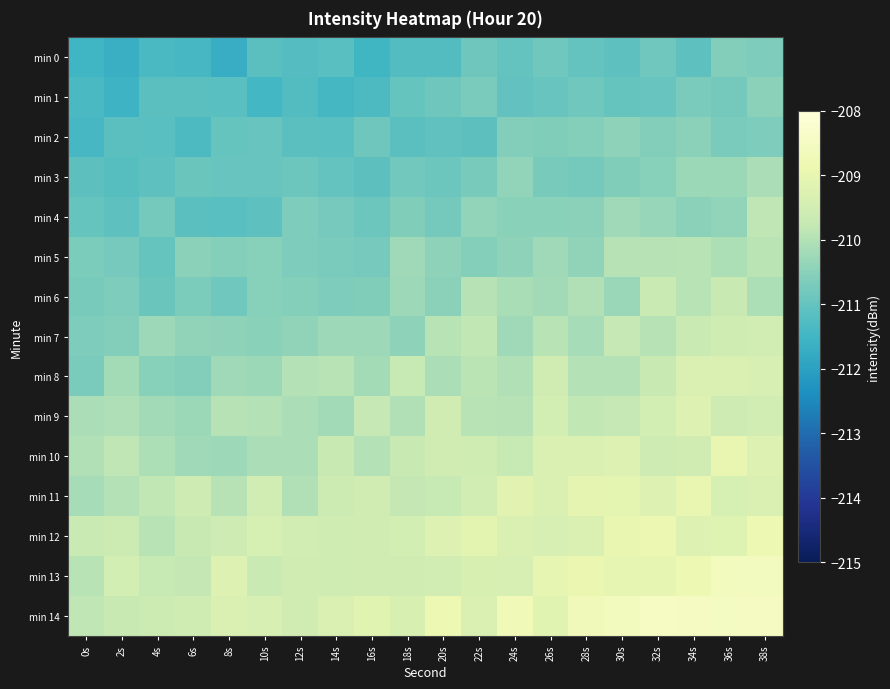

Reading right to left, what are all the values shown in this chart?

min 0: 38s=-210.6	36s=-210.6	34s=-211.1	32s=-210.8	30s=-211.1	28s=-211.0	26s=-210.8	24s=-211.0	22s=-210.9	20s=-211.2	18s=-211.2	16s=-211.5	14s=-211.1	12s=-211.2	10s=-211.1	8s=-211.7	6s=-211.4	4s=-211.4	2s=-211.7	0s=-211.5
min 1: 38s=-210.5	36s=-210.8	34s=-210.7	32s=-210.9	30s=-211.0	28s=-210.8	26s=-210.9	24s=-211.0	22s=-210.7	20s=-210.9	18s=-211.0	16s=-211.3	14s=-211.4	12s=-211.2	10s=-211.5	8s=-211.2	6s=-211.1	4s=-211.1	2s=-211.6	0s=-211.4
min 2: 38s=-210.6	36s=-210.7	34s=-210.5	32s=-210.6	30s=-210.4	28s=-210.5	26s=-210.6	24s=-210.6	22s=-211.1	20s=-211.0	18s=-211.1	16s=-210.9	14s=-211.1	12s=-211.1	10s=-210.9	8s=-211.0	6s=-211.3	4s=-211.1	2s=-211.1	0s=-211.4
min 3: 38s=-210.1	36s=-210.3	34s=-210.3	32s=-210.5	30s=-210.6	28s=-210.8	26s=-210.7	24s=-210.4	22s=-210.7	20s=-210.9	18s=-210.8	16s=-211.1	14s=-211.0	12s=-210.9	10s=-210.9	8s=-210.9	6s=-210.9	4s=-211.1	2s=-211.2	0s=-211.1
min 4: 38s=-209.8	36s=-210.4	34s=-210.5	32s=-210.4	30s=-210.2	28s=-210.5	26s=-210.5	24s=-210.5	22s=-210.4	20s=-210.8	18s=-210.6	16s=-210.9	14s=-210.7	12s=-210.6	10s=-211.1	8s=-211.2	6s=-211.1	4s=-210.8	2s=-211.1	0s=-211.0
min 5: 38s=-209.9	36s=-210.1	34s=-209.9	32s=-210.0	30s=-210.0	28s=-210.4	26s=-210.2	24s=-210.4	22s=-210.5	20s=-210.4	18s=-210.2	16s=-210.8	14s=-210.7	12s=-210.6	10s=-210.5	8s=-210.6	6s=-210.5	4s=-211.0	2s=-210.7	0s=-210.7
min 6: 38s=-210.1	36s=-209.7	34s=-209.9	32s=-209.7	30s=-210.3	28s=-210.0	26s=-210.2	24s=-210.1	22s=-210.0	20s=-210.5	18s=-210.3	16s=-210.6	14s=-210.6	12s=-210.6	10s=-210.5	8s=-210.8	6s=-210.7	4s=-210.9	2s=-210.6	0s=-210.7
min 7: 38s=-209.5	36s=-209.6	34s=-209.7	32s=-209.9	30s=-209.8	28s=-210.2	26s=-209.9	24s=-210.2	22s=-209.8	20s=-209.9	18s=-210.5	16s=-210.3	14s=-210.3	12s=-210.4	10s=-210.5	8s=-210.4	6s=-210.4	4s=-210.3	2s=-210.6	0s=-210.6
min 8: 38s=-209.4	36s=-209.3	34s=-209.3	32s=-209.7	30s=-210.0	28s=-210.0	26s=-209.6	24s=-210.0	22s=-209.9	20s=-210.1	18s=-209.7	16s=-210.2	14s=-209.9	12s=-210.0	10s=-210.3	8s=-210.2	6s=-210.6	4s=-210.5	2s=-210.2	0s=-210.7
min 9: 38s=-209.5	36s=-209.6	34s=-209.2	32s=-209.5	30s=-209.8	28s=-209.8	26s=-209.5	24s=-209.9	22s=-209.9	20s=-209.6	18s=-210.0	16s=-209.8	14s=-210.2	12s=-210.1	10s=-210.0	8s=-210.0	6s=-210.3	4s=-210.2	2s=-210.0	0s=-210.1
min 10: 38s=-209.3	36s=-209.0	34s=-209.5	32s=-209.6	30s=-209.3	28s=-209.3	26s=-209.3	24s=-209.7	22s=-209.6	20s=-209.6	18s=-209.7	16s=-210.0	14s=-209.7	12s=-210.1	10s=-210.1	8s=-210.3	6s=-210.2	4s=-210.1	2s=-209.8	0s=-210.0
min 11: 38s=-209.3	36s=-209.4	34s=-209.0	32s=-209.2	30s=-209.1	28s=-209.1	26s=-209.3	24s=-209.1	22s=-209.5	20s=-209.7	18s=-209.8	16s=-209.5	14s=-209.6	12s=-210.0	10s=-209.5	8s=-209.9	6s=-209.6	4s=-209.8	2s=-210.0	0s=-210.1
min 12: 38s=-208.9	36s=-209.2	34s=-209.3	32s=-208.9	30s=-209.0	28s=-209.3	26s=-209.4	24s=-209.3	22s=-209.1	20s=-209.3	18s=-209.5	16s=-209.5	14s=-209.6	12s=-209.5	10s=-209.4	8s=-209.6	6s=-209.7	4s=-209.9	2s=-209.6	0s=-209.7
min 13: 38s=-208.6	36s=-208.6	34s=-208.9	32s=-209.0	30s=-209.0	28s=-208.9	26s=-209.0	24s=-209.4	22s=-209.4	20s=-209.5	18s=-209.6	16s=-209.5	14s=-209.6	12s=-209.5	10s=-209.7	8s=-209.3	6s=-209.8	4s=-209.7	2s=-209.5	0s=-209.9
min 14: 38s=-208.5	36s=-208.5	34s=-208.5	32s=-208.5	30s=-208.6	28s=-208.7	26s=-209.2	24s=-208.7	22s=-209.3	20s=-208.9	18s=-209.4	16s=-209.2	14s=-209.3	12s=-209.5	10s=-209.4	8s=-209.3	6s=-209.6	4s=-209.6	2s=-209.7	0s=-209.8